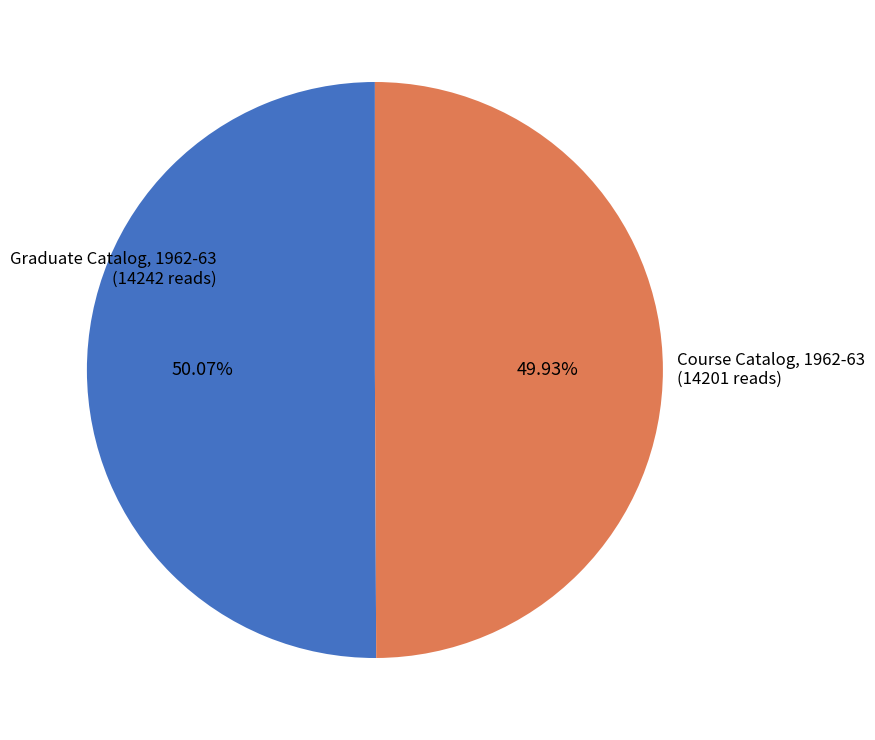

Combined, what portion of the pie is Course Catalog, 1962-63 and Graduate Catalog, 1962-63?

100.0%